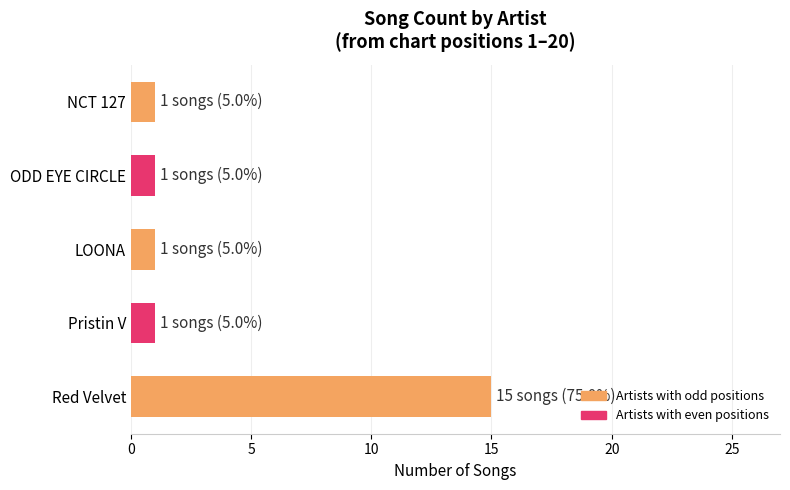

Reading bottom to top, what are all the values shown in this chart?

15	1	1	1	1